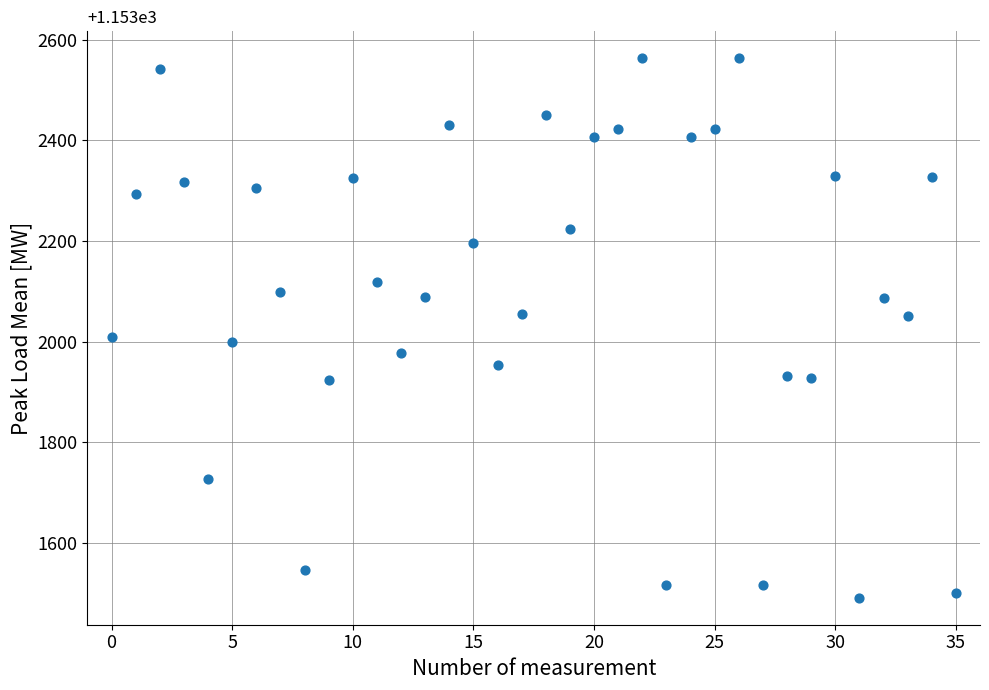

What is the range of Y values (max minus min)?

1072